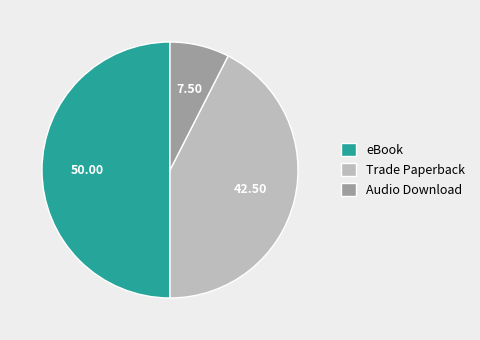

Rank the categories by value from lowest to highest.

Audio Download, Trade Paperback, eBook